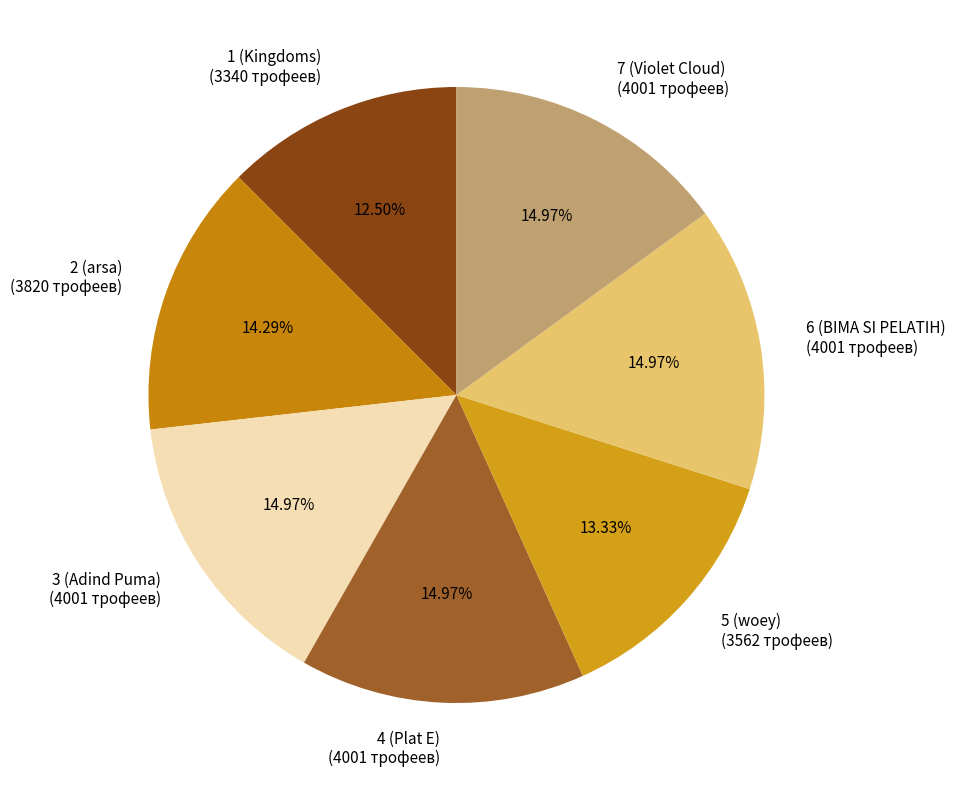

Is there a majority slice in this chart?

No